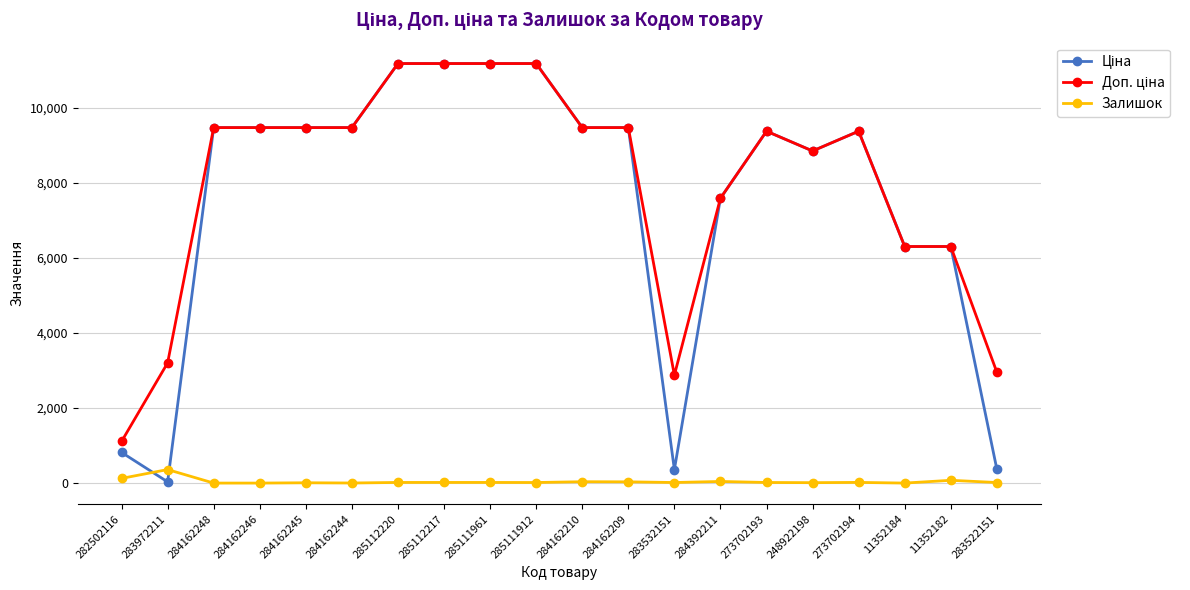

At how many categories does at least one series exceed 2532?

19